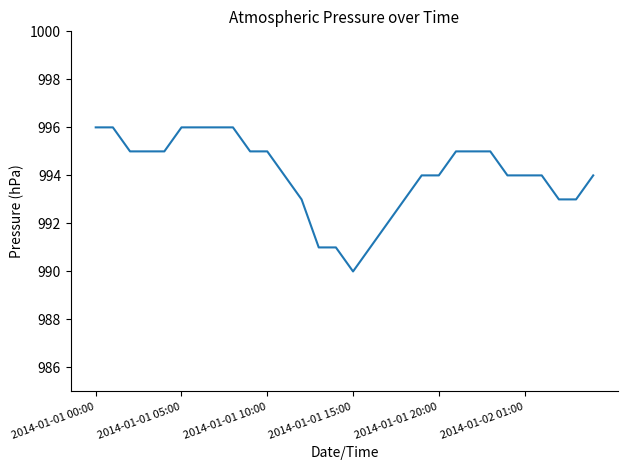

What is the difference between the maximum and minimum values?

6